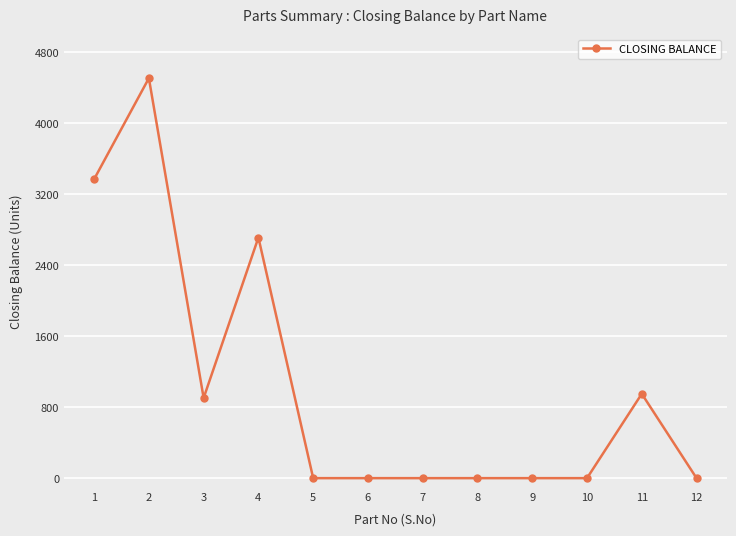

How many lines are shown in the chart?

1